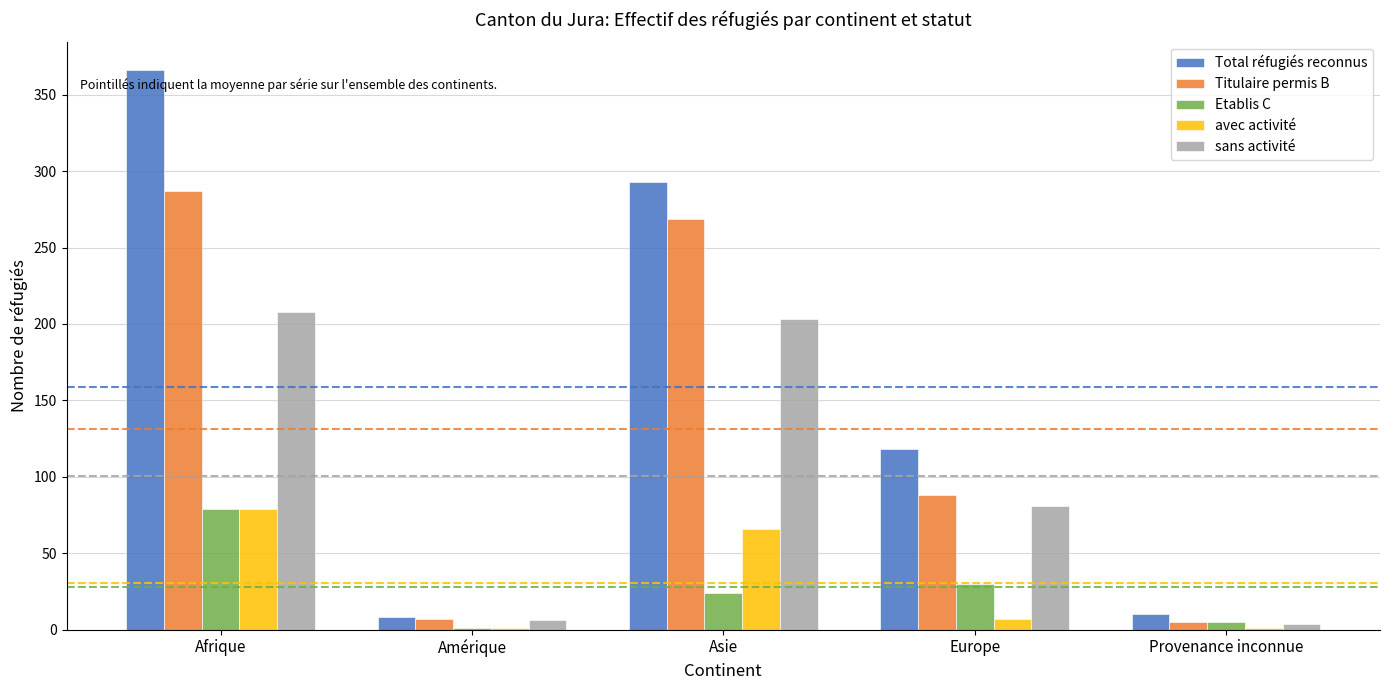

Between Afrique and Europe, which series saw the biggest shift?

Total réfugiés reconnus